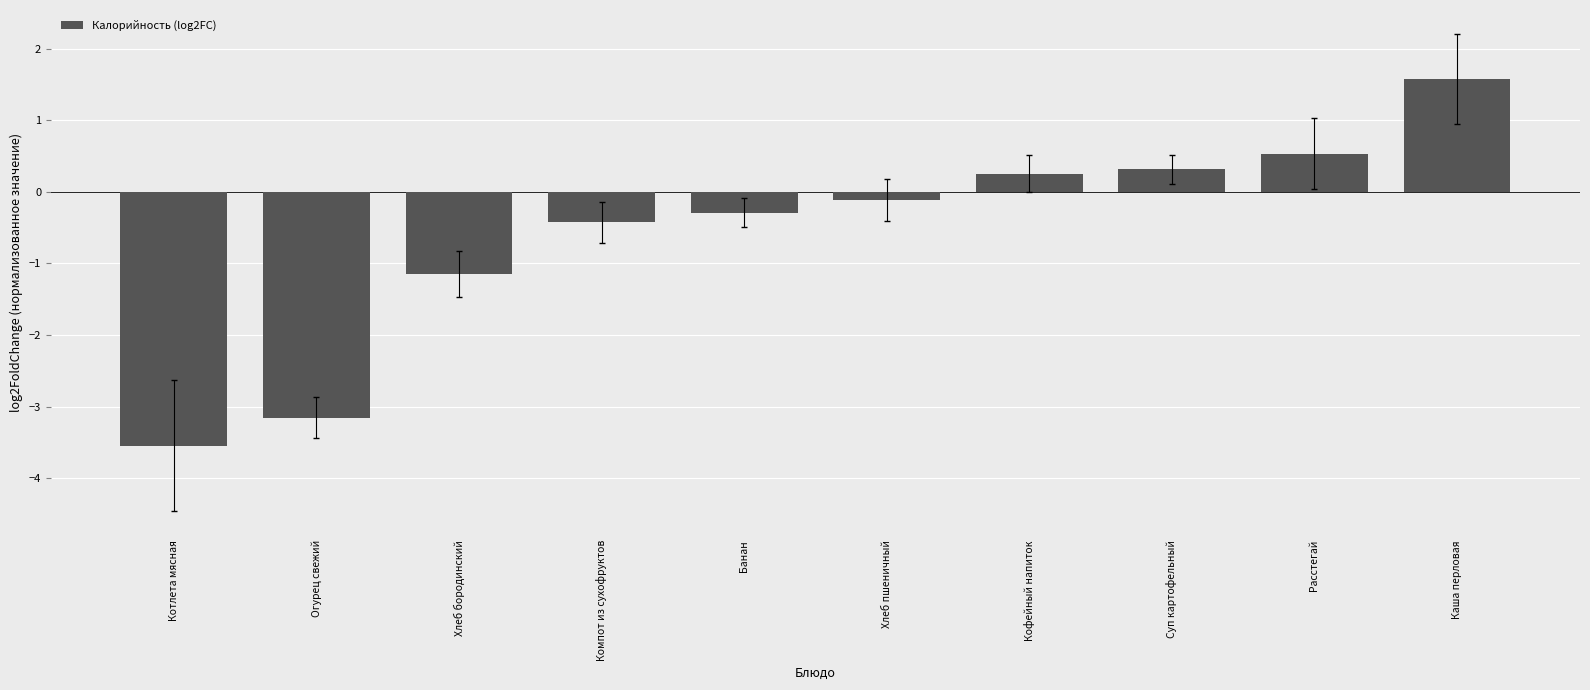

Reading left to right, list all the values displayed in this chart.

-3.5	-3.2	-1.1	-0.4	-0.3	-0.1	0.3	0.3	0.5	1.6